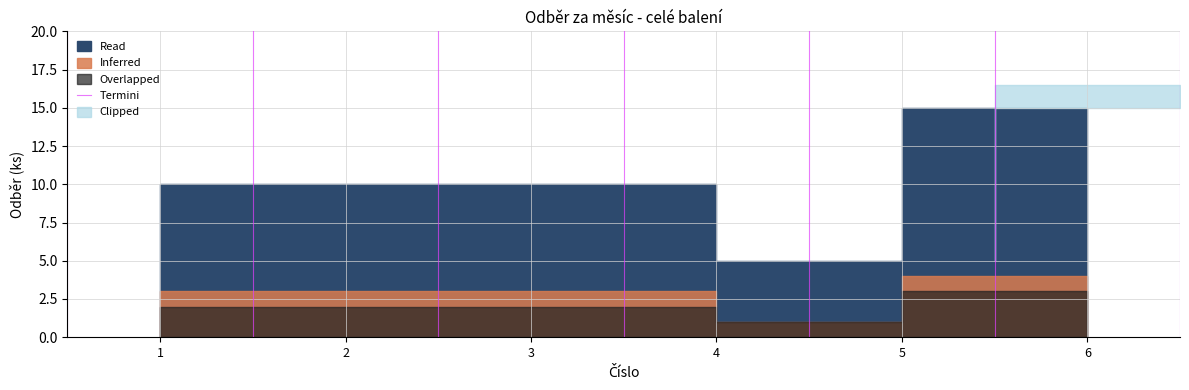

How many values are between 0 and 1?

2